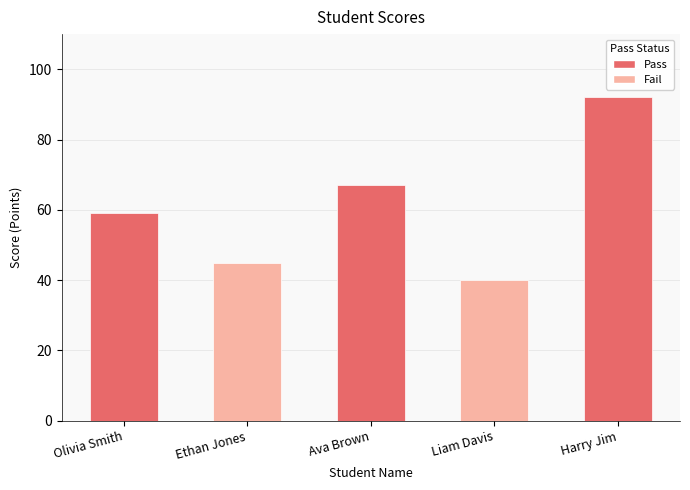

Reading right to left, list all the values displayed in this chart.

92	40	67	45	59